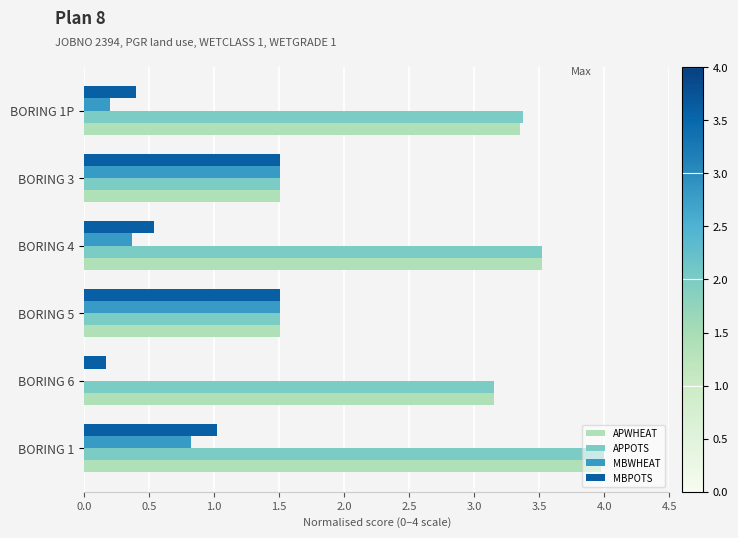

The value of MBPOTS at BORING 5 is 1.5. True or false?

True